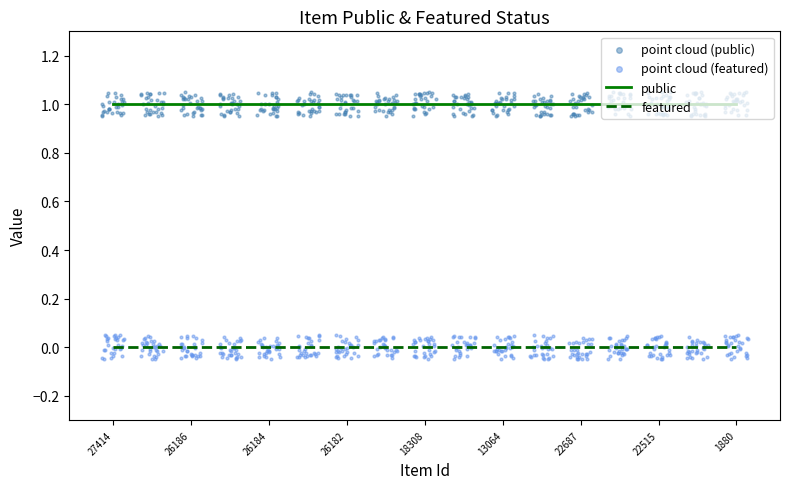

At how many categories does at least one series exceed 0?

17